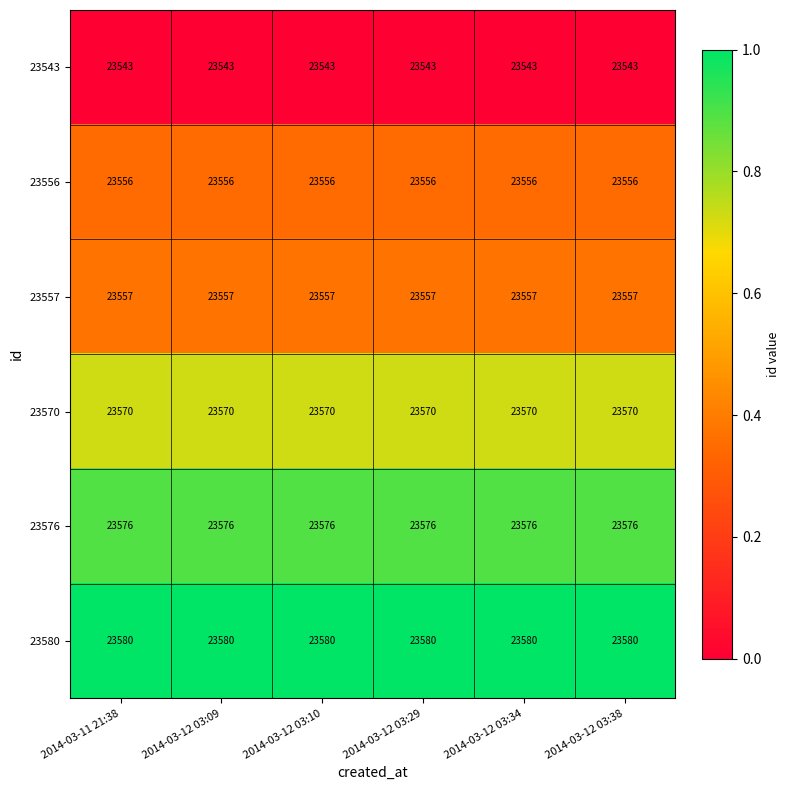

What is the sum of the 23580 values at 2014-03-12 03:09 and 2014-03-12 03:29?

47160